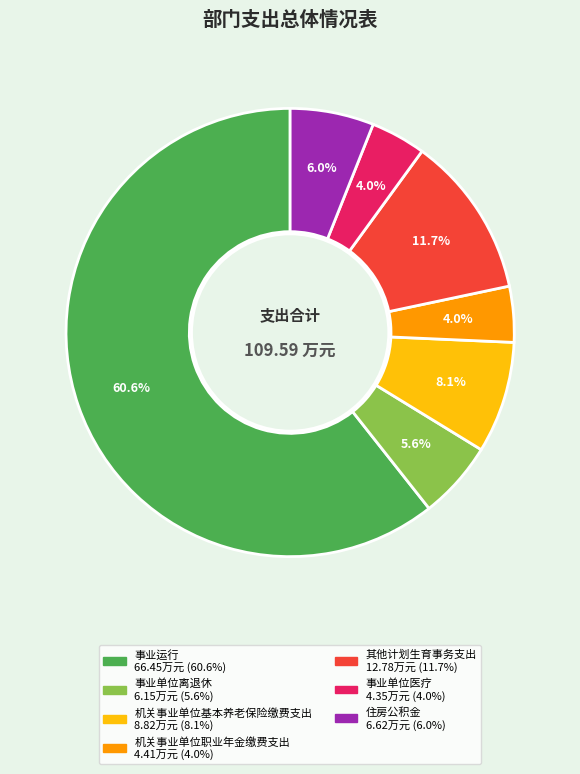

What is the majority slice?

事业运行